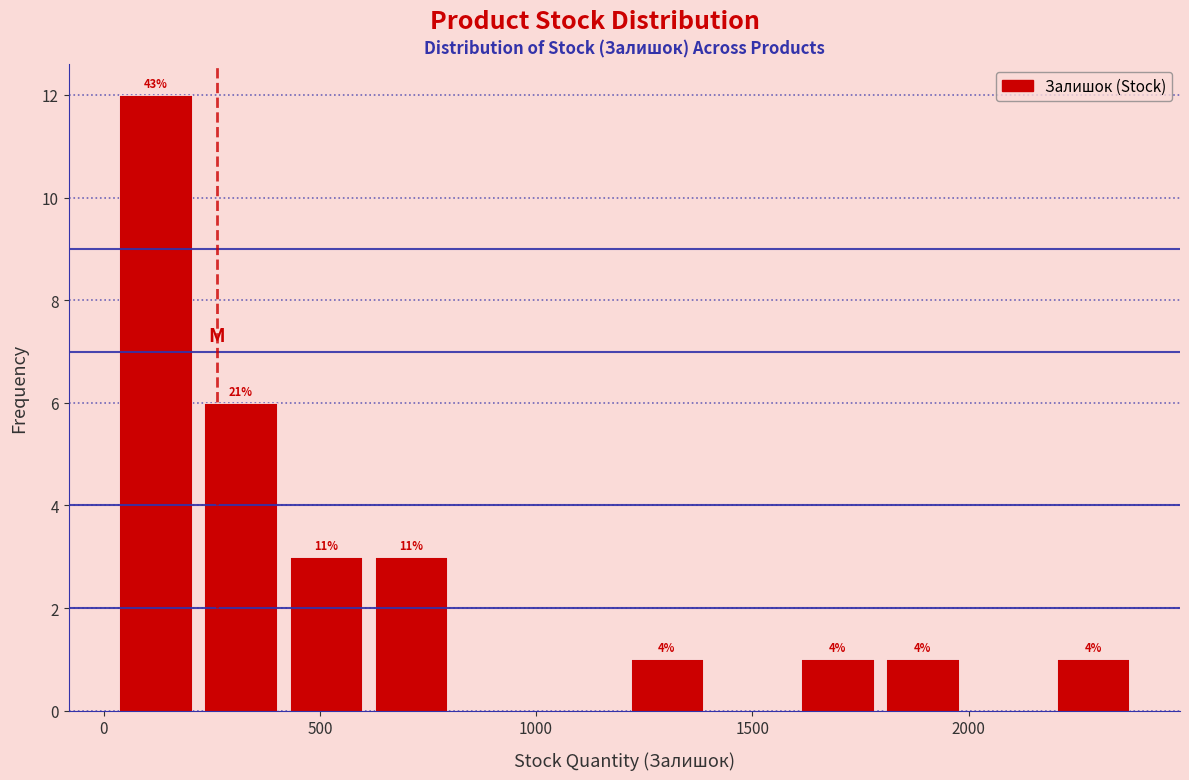

Read against the x-axis, roughly where is the centre of the tallest bar?

100